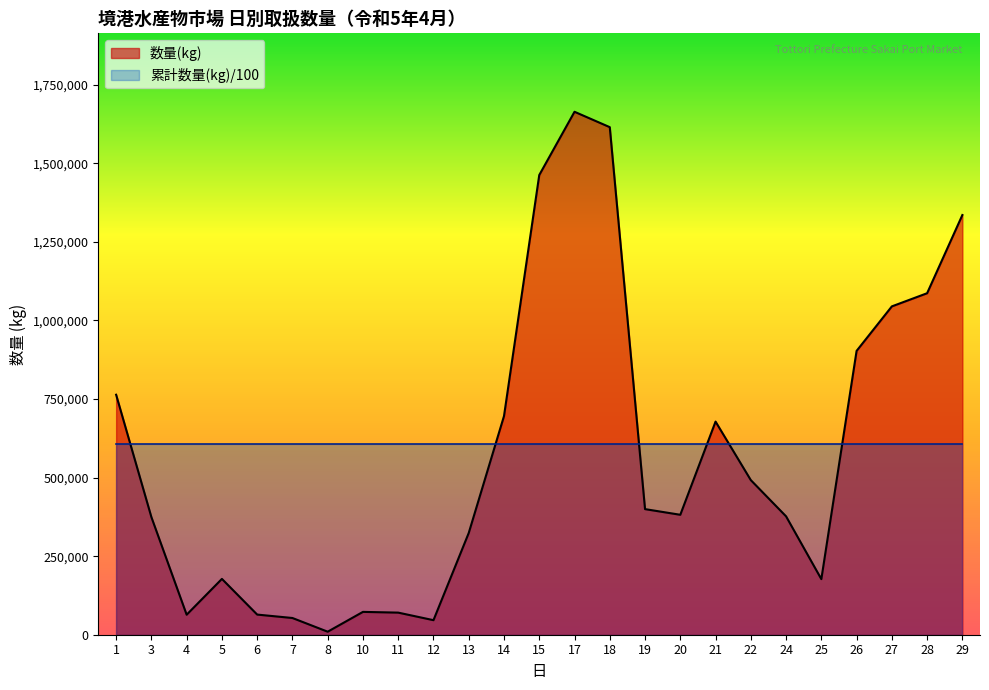

What is the value of the 3rd point from the left?

63666